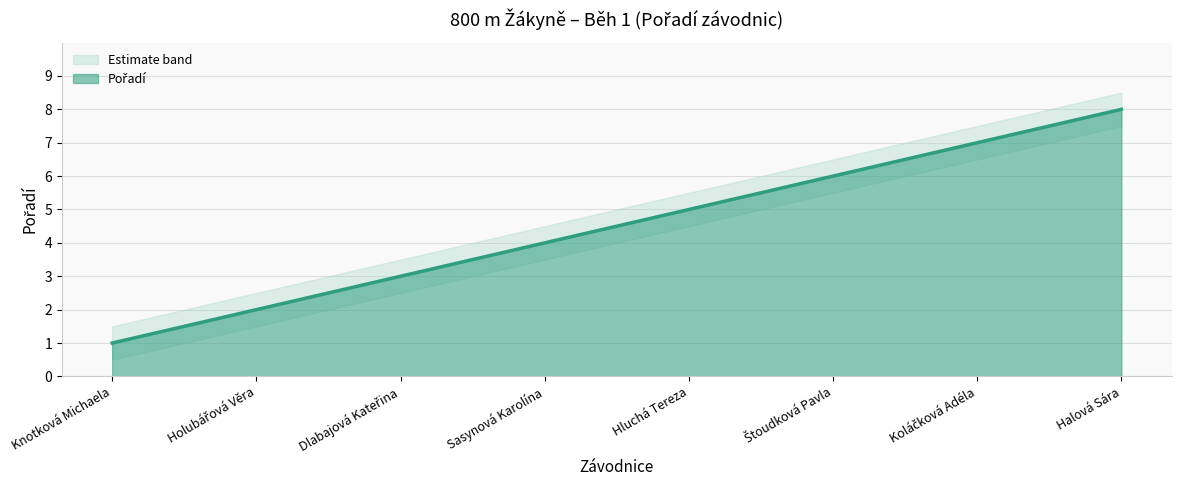

What is the label of the 8th point from the left?

Halová Sára